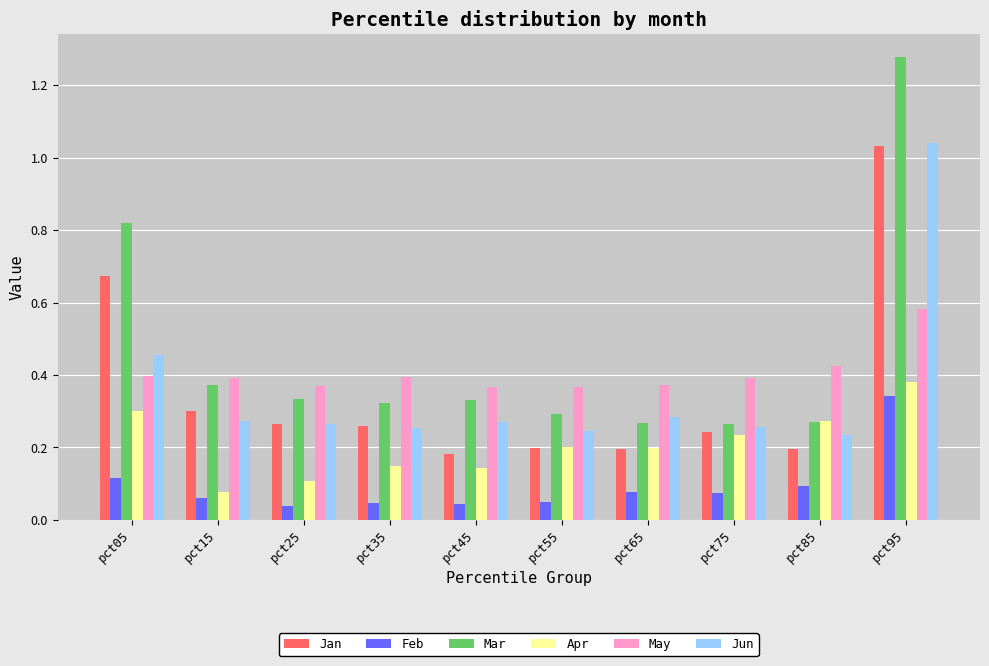

True or false: May has a value of 0.6 at pct65.

False